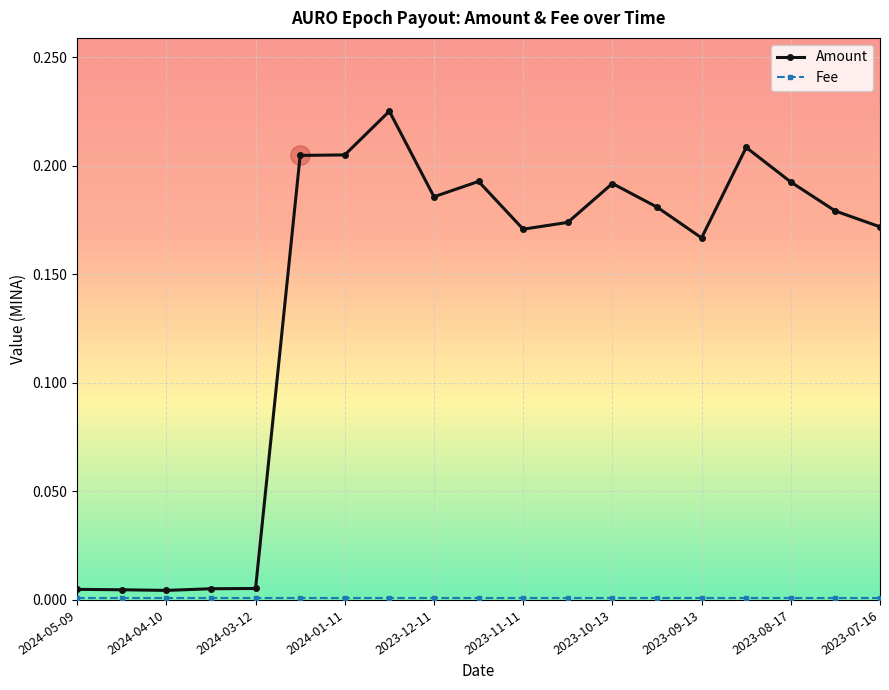

Which series has the largest total across all categories?

Amount